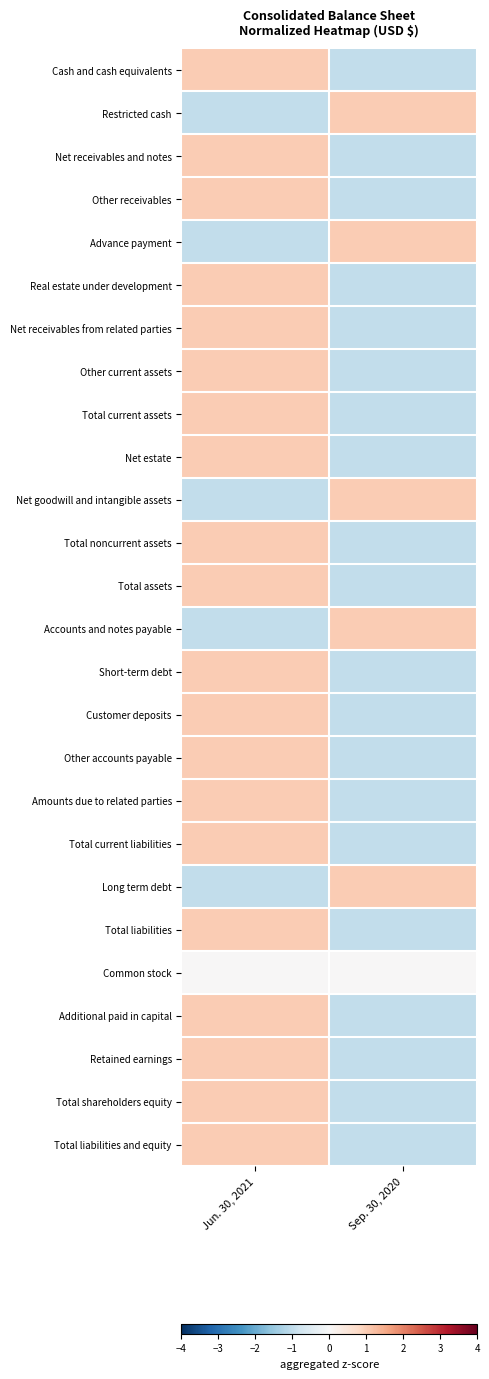

Reading left to right, extract all data points from this chart.

Cash and cash equivalents: Jun. 30, 2021=1	Sep. 30, 2020=-1
Restricted cash: Jun. 30, 2021=-1	Sep. 30, 2020=1
Net receivables and notes: Jun. 30, 2021=1	Sep. 30, 2020=-1
Other receivables: Jun. 30, 2021=1	Sep. 30, 2020=-1
Advance payment: Jun. 30, 2021=-1	Sep. 30, 2020=1
Real estate under development: Jun. 30, 2021=1	Sep. 30, 2020=-1
Net receivables from related parties: Jun. 30, 2021=1	Sep. 30, 2020=-1
Other current assets: Jun. 30, 2021=1	Sep. 30, 2020=-1
Total current assets: Jun. 30, 2021=1	Sep. 30, 2020=-1
Net estate: Jun. 30, 2021=1	Sep. 30, 2020=-1
Net goodwill and intangible assets: Jun. 30, 2021=-1	Sep. 30, 2020=1
Total noncurrent assets: Jun. 30, 2021=1	Sep. 30, 2020=-1
Total assets: Jun. 30, 2021=1	Sep. 30, 2020=-1
Accounts and notes payable: Jun. 30, 2021=-1	Sep. 30, 2020=1
Short-term debt: Jun. 30, 2021=1	Sep. 30, 2020=-1
Customer deposits: Jun. 30, 2021=1	Sep. 30, 2020=-1
Other accounts payable: Jun. 30, 2021=1	Sep. 30, 2020=-1
Amounts due to related parties: Jun. 30, 2021=1	Sep. 30, 2020=-1
Total current liabilities: Jun. 30, 2021=1	Sep. 30, 2020=-1
Long term debt: Jun. 30, 2021=-1	Sep. 30, 2020=1
Total liabilities: Jun. 30, 2021=1	Sep. 30, 2020=-1
Common stock: Jun. 30, 2021=0	Sep. 30, 2020=0
Additional paid in capital: Jun. 30, 2021=1	Sep. 30, 2020=-1
Retained earnings: Jun. 30, 2021=1	Sep. 30, 2020=-1
Total shareholders equity: Jun. 30, 2021=1	Sep. 30, 2020=-1
Total liabilities and equity: Jun. 30, 2021=1	Sep. 30, 2020=-1